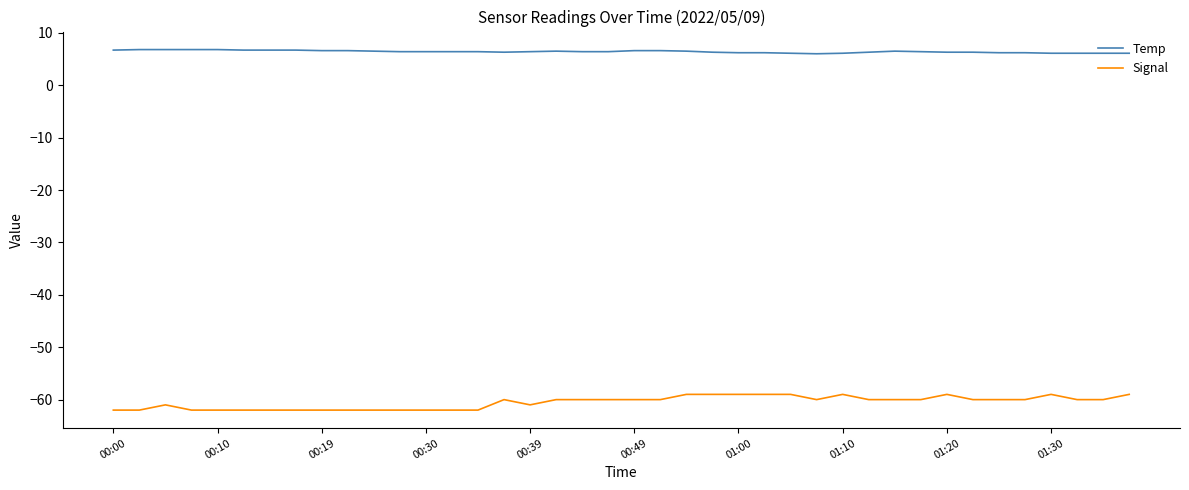

Which series has the largest total across all categories?

Temp